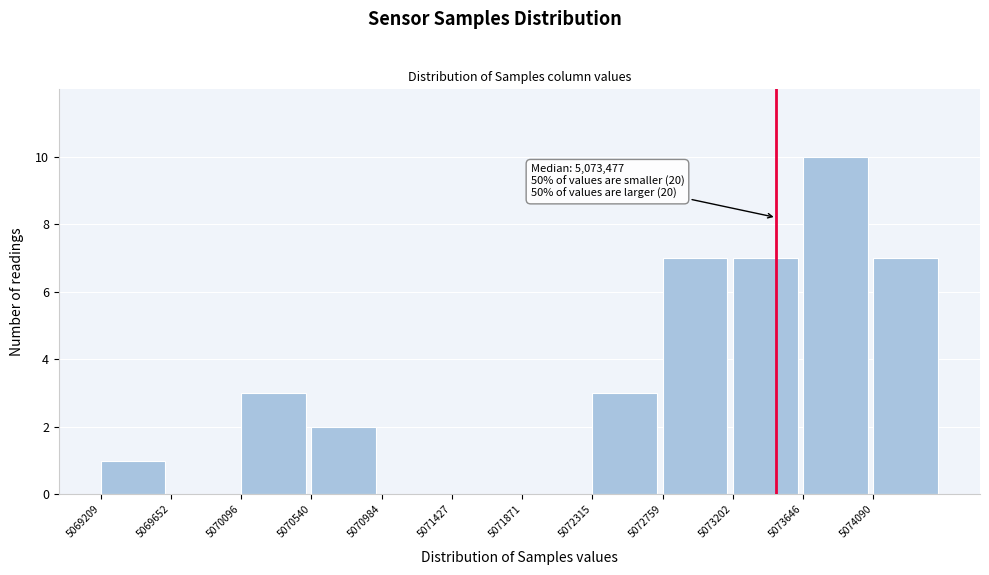

Which range on the x-axis has the tallest bar?

5073650 to 5074100